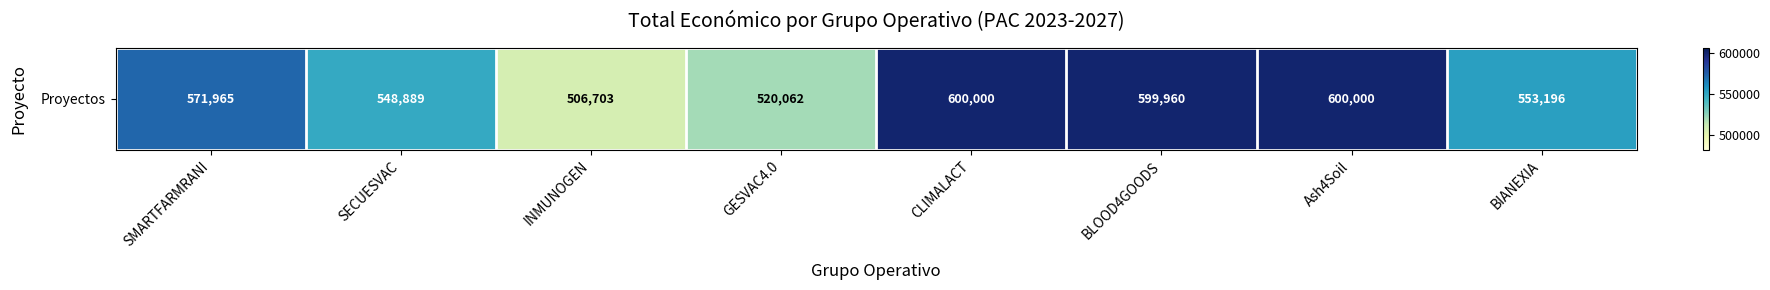

Rank the categories by value from lowest to highest.

INMUNOGEN, GESVAC4.0, SECUESVAC, BIANEXIA, SMARTFARMRANI, BLOOD4GOODS, CLIMALACT, Ash4Soil